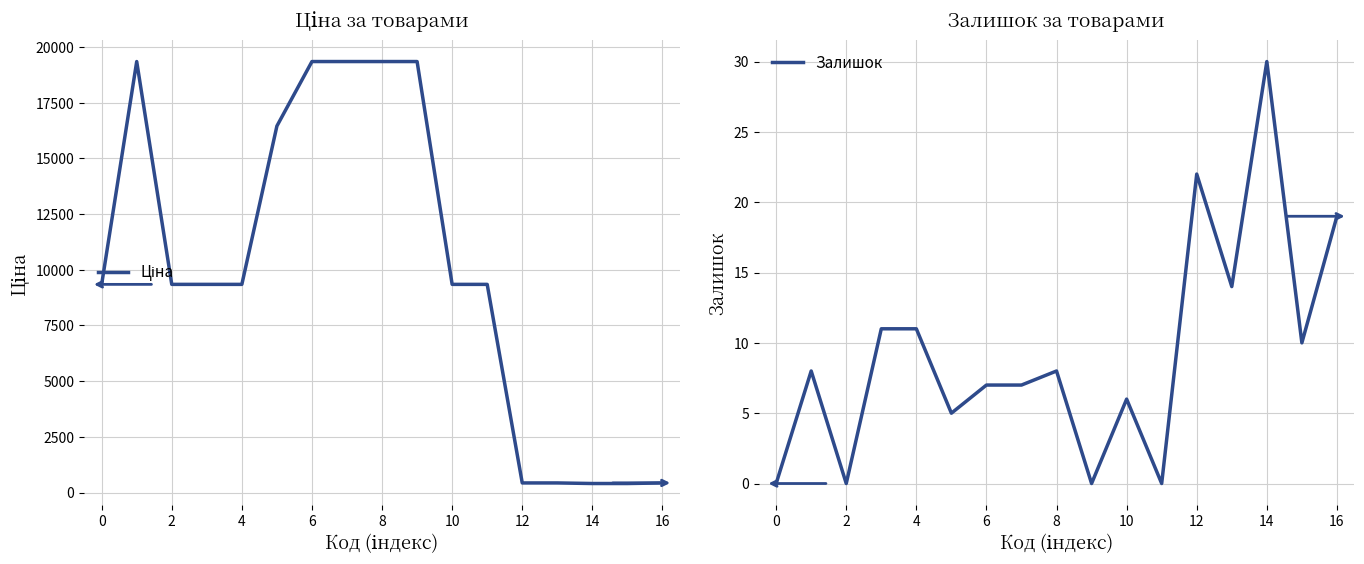

The value of Залишок at 16 is 19. True or false?

True